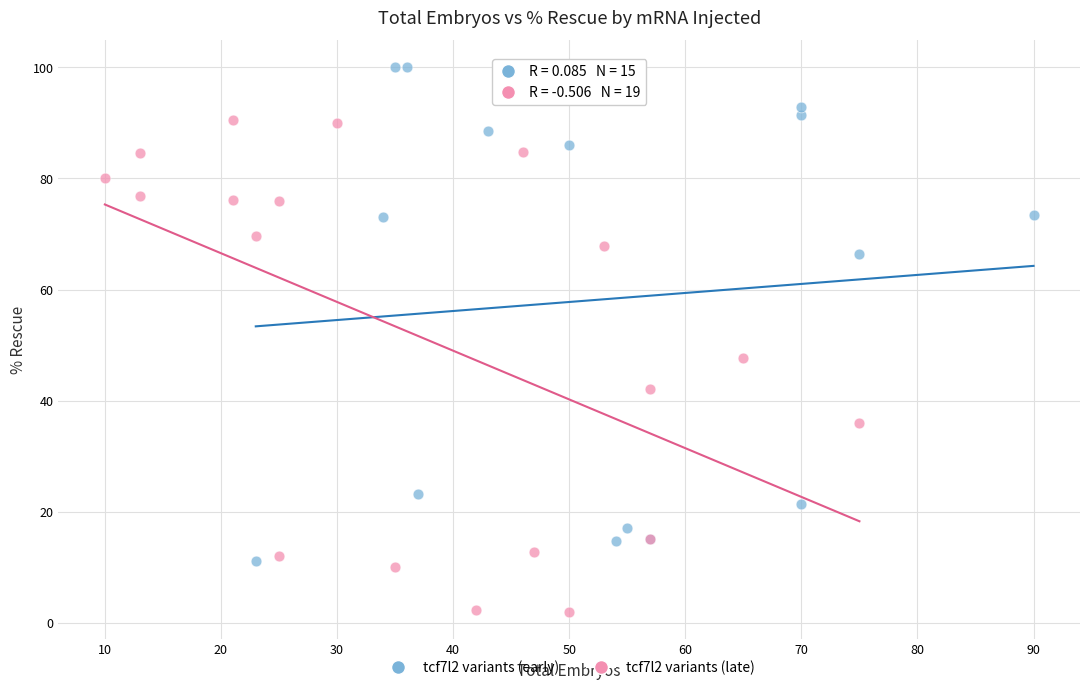

Which series contains the lowest Y value?

tcf7l2 variants (late)